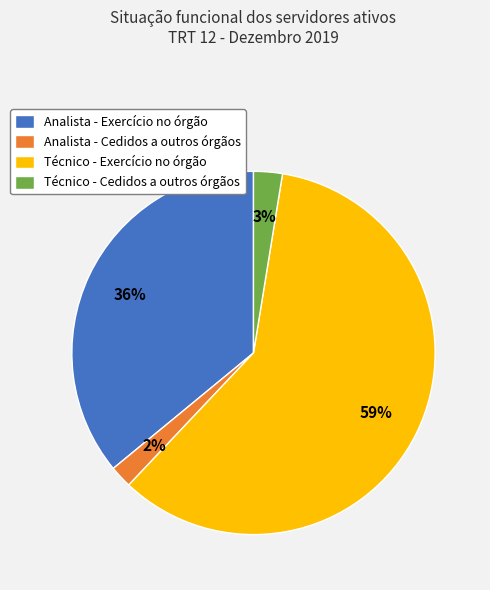

To the nearest percent, what percentage of the pie is Analista - Cedidos a outros órgãos?

2%